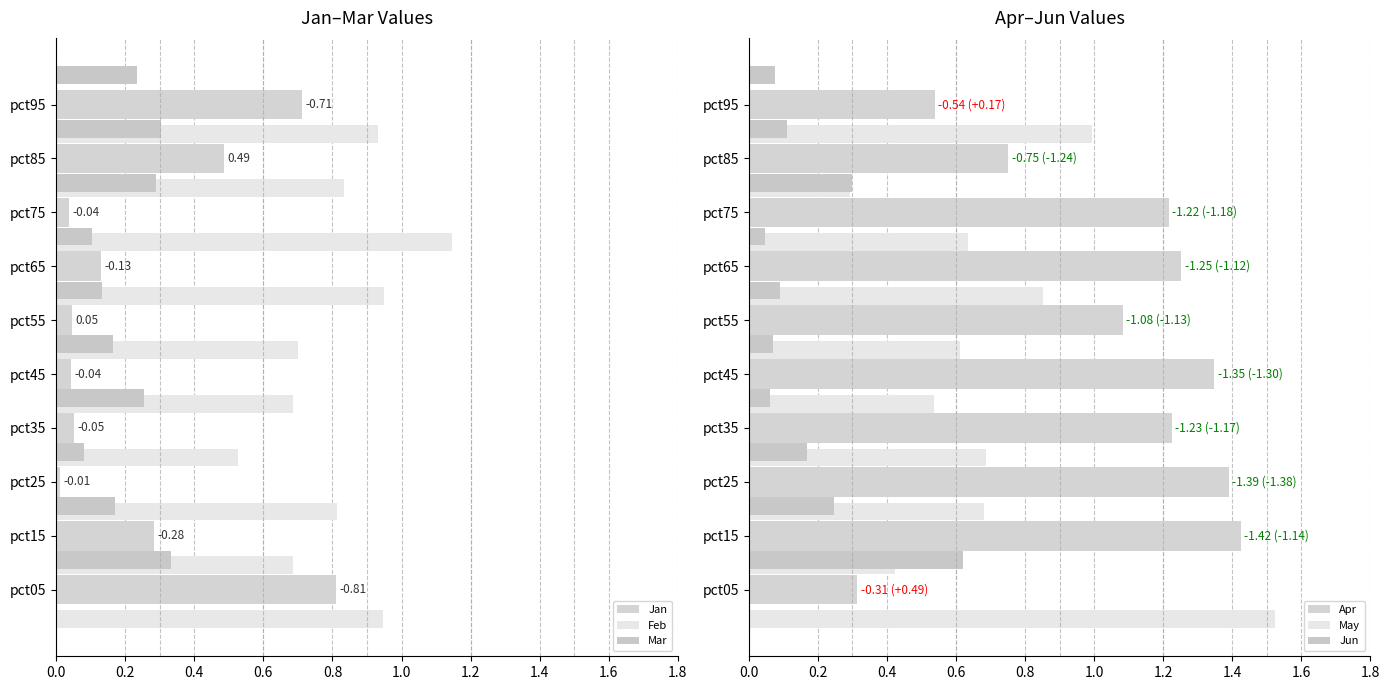

Which series changed the most between 0.0 and 1.8?

Jun